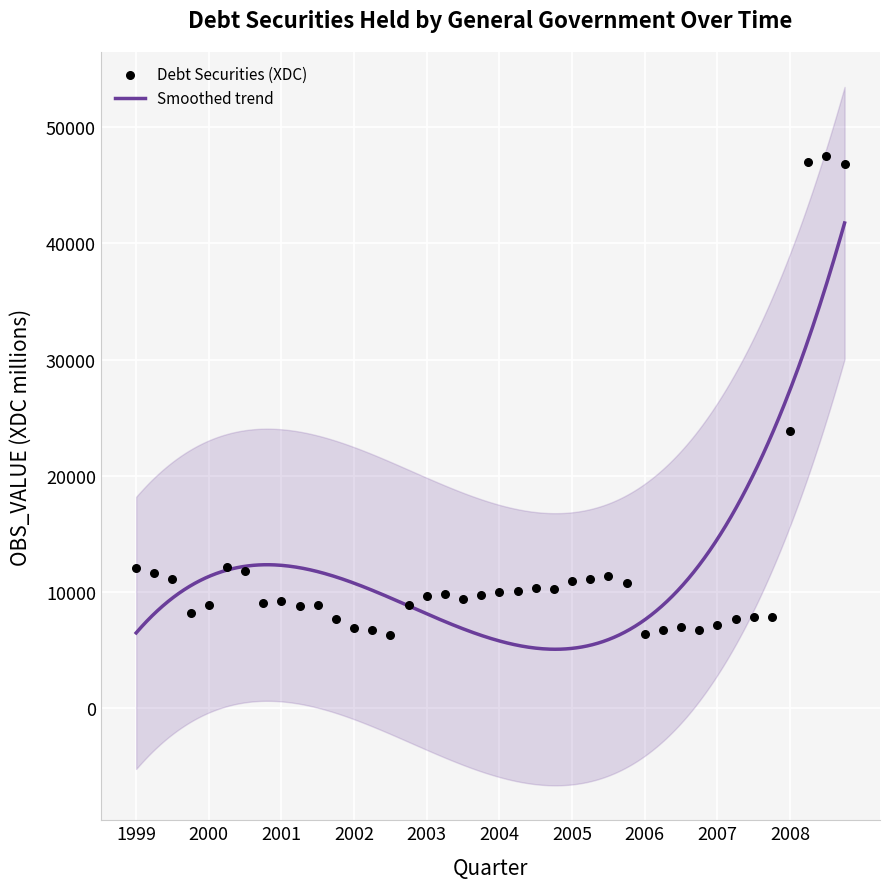

What is the highest value of the Smoothed trend series?

41761.1